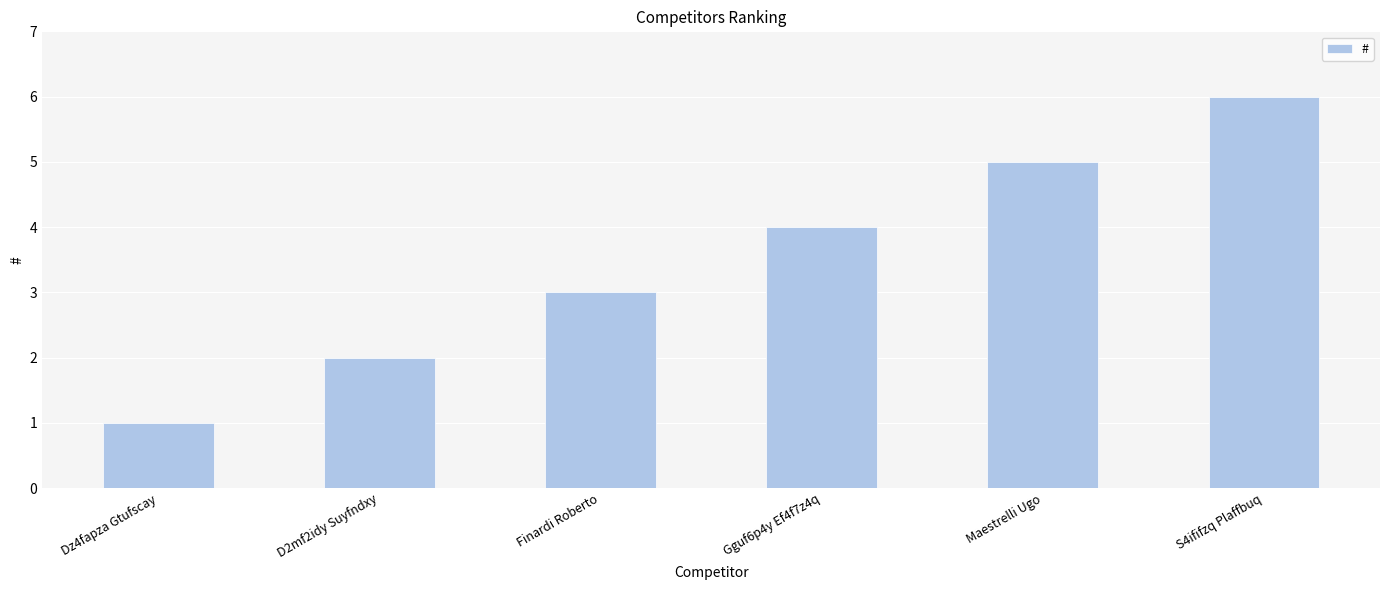

Rank the categories by value from highest to lowest.

S4ififzq Plaffbuq, Maestrelli Ugo, Gguf6p4y Ef4f7z4q, Finardi Roberto, D2mf2idy Suyfndxy, Dz4fapza Gtufscay